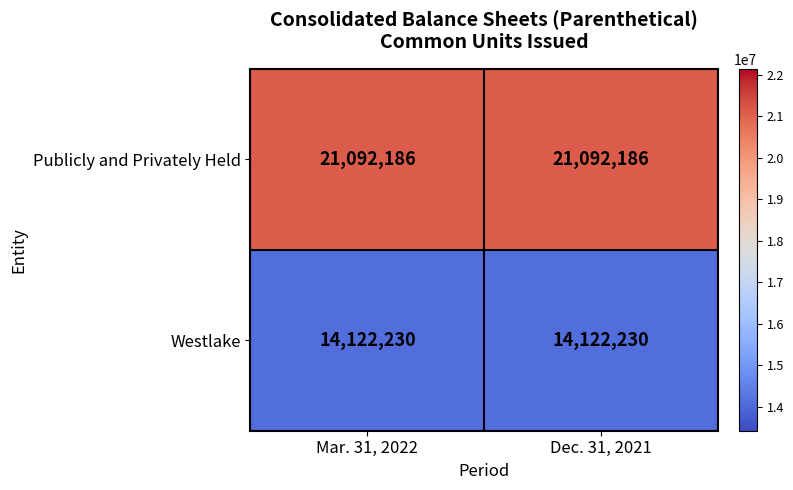

Rank the series at Dec. 31, 2021 from highest to lowest value.

Publicly and Privately Held, Westlake